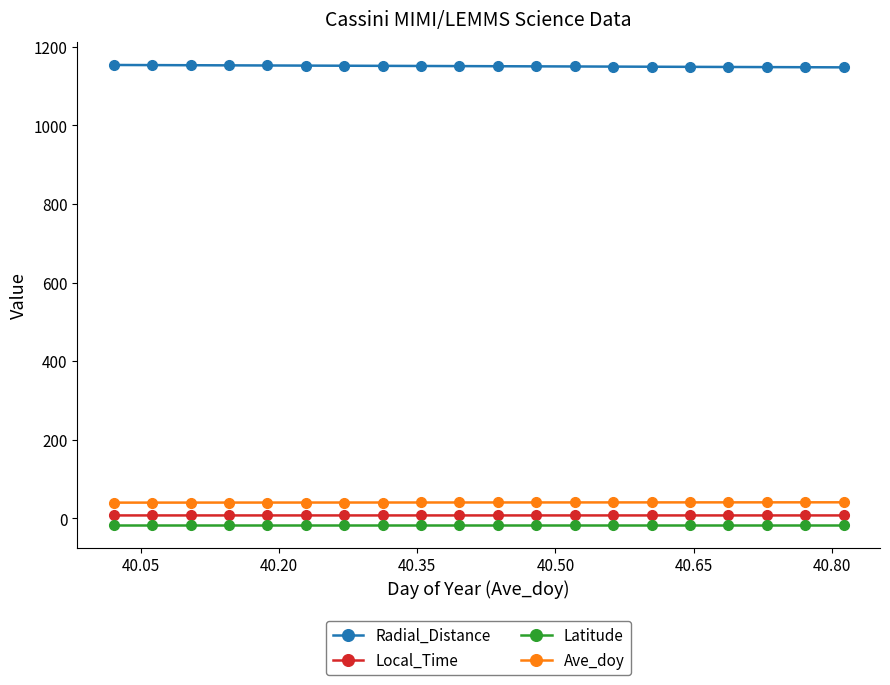

What is the minimum value for Local_Time?

7.4